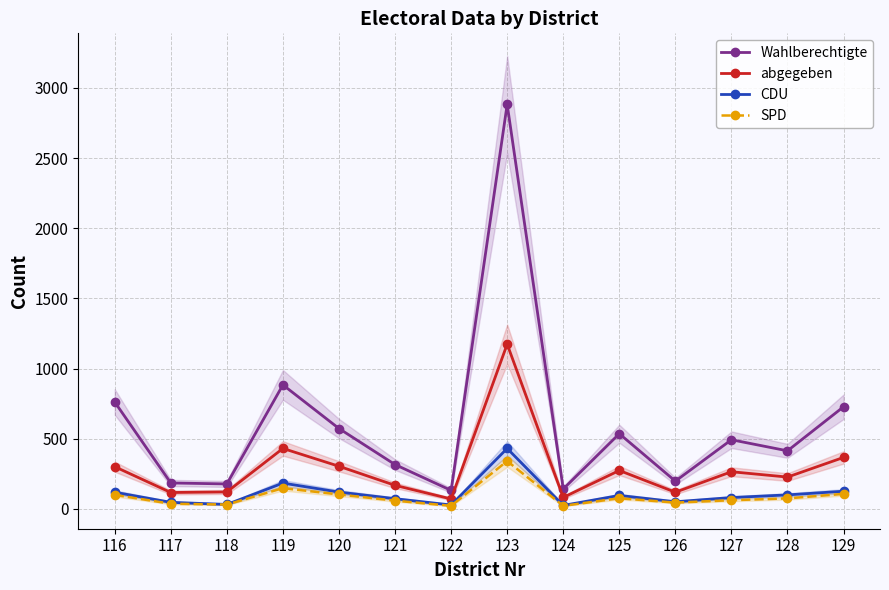

Reading left to right, list all the values displayed in this chart.

Wahlberechtigte: 762	185	178	884	573	316	132	2883	142	536	198	493	414	728
abgegeben: 301	117	121	431	304	168	71	1174	82	274	119	265	227	367
CDU: 119	47	32	184	120	73	28	431	25	96	51	81	100	126
SPD: 100	37	31	148	103	59	22	341	22	76	45	62	75	107